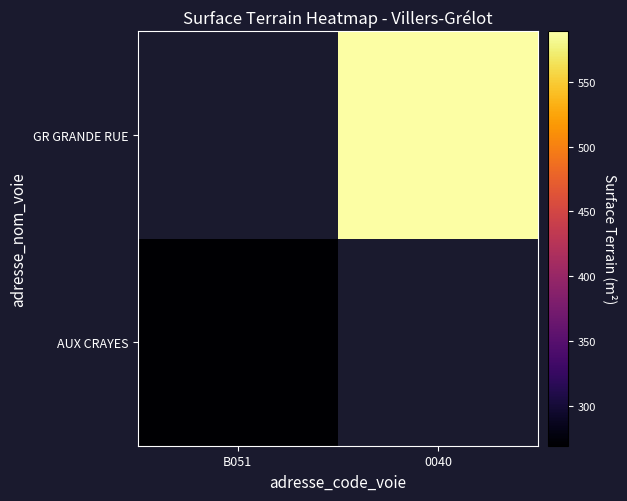

What is the minimum value shown in the chart?

269.0